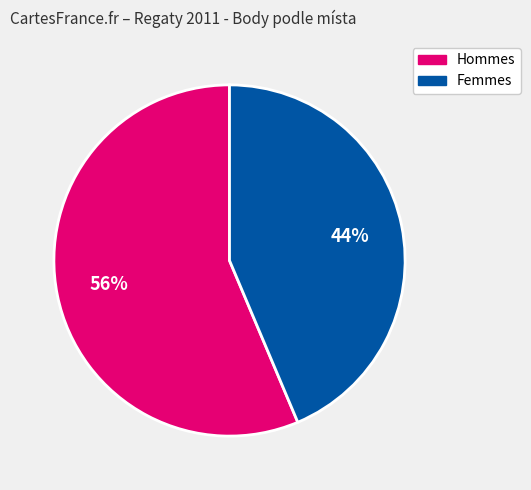

To the nearest percent, what is the average slice percentage?

50%